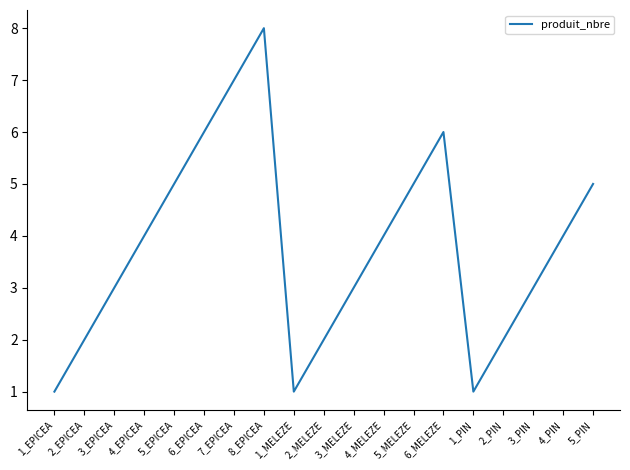

Is it true that the value at 4_MELEZE is 4?

True